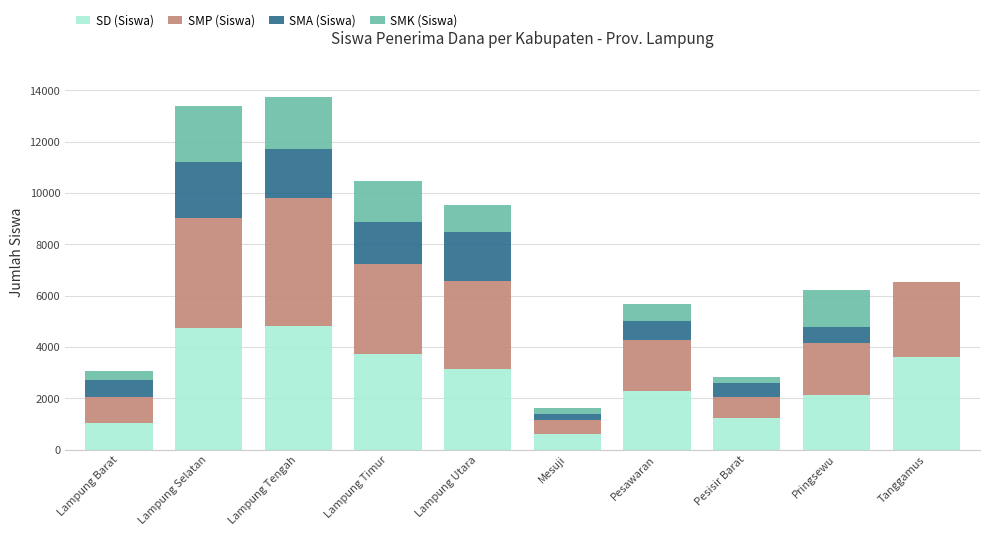

What is the sum of the SD (Siswa) values at Mesuji and Pesawaran?

2881